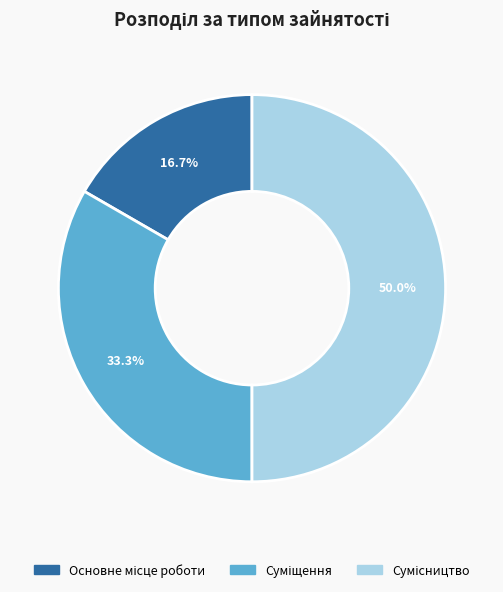

Count the number of slices in the pie.

3